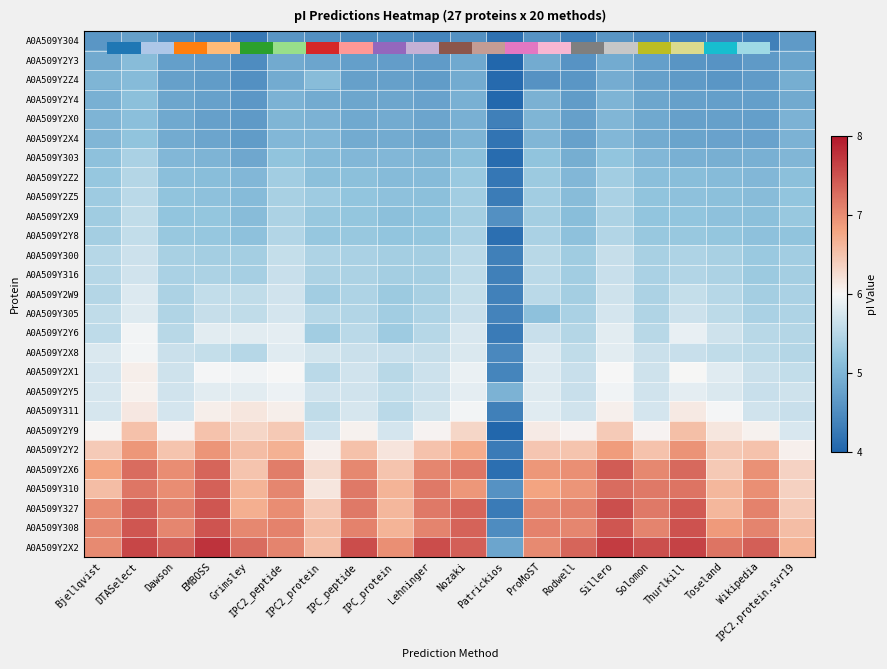

The value of A0A509Y2Y8 at Thurlkill is 2.1. True or false?

False